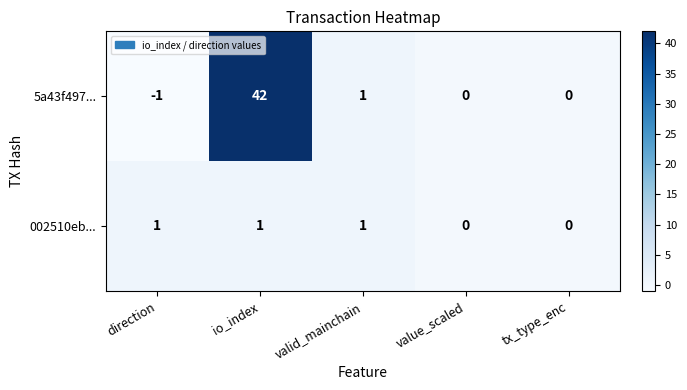

Which series changed the most between io_index and value_scaled?

5a43f497...